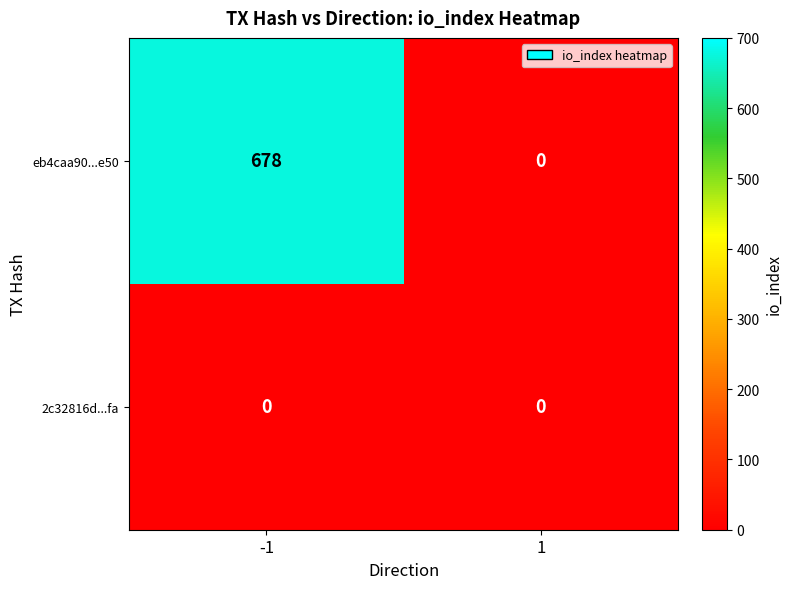

Rank the series by their maximum value, from lowest to highest.

2c32816d...fa, eb4caa90...e50